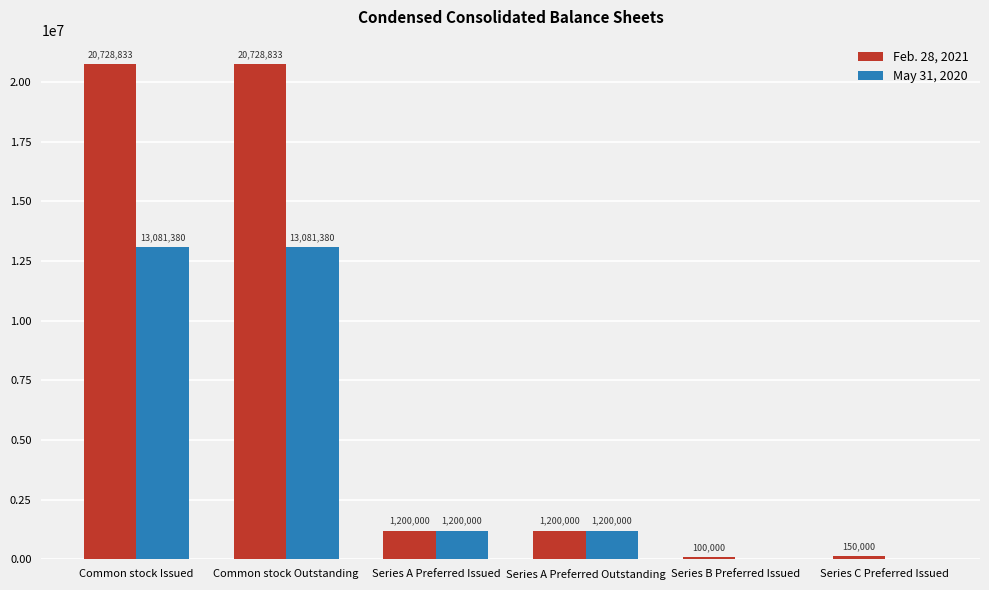

Reading left to right, list all the values displayed in this chart.

Feb. 28, 2021: 20728833	20728833	1200000	1200000	100000	150000
May 31, 2020: 13081380	13081380	1200000	1200000	0	0